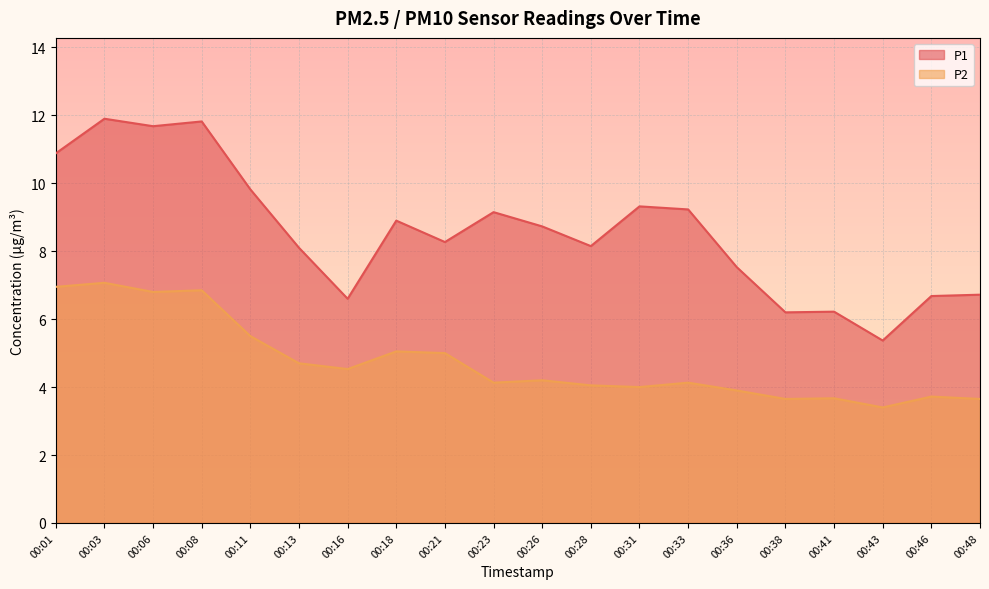

True or false: P2 has a value of 7.1 at 00:03.

True